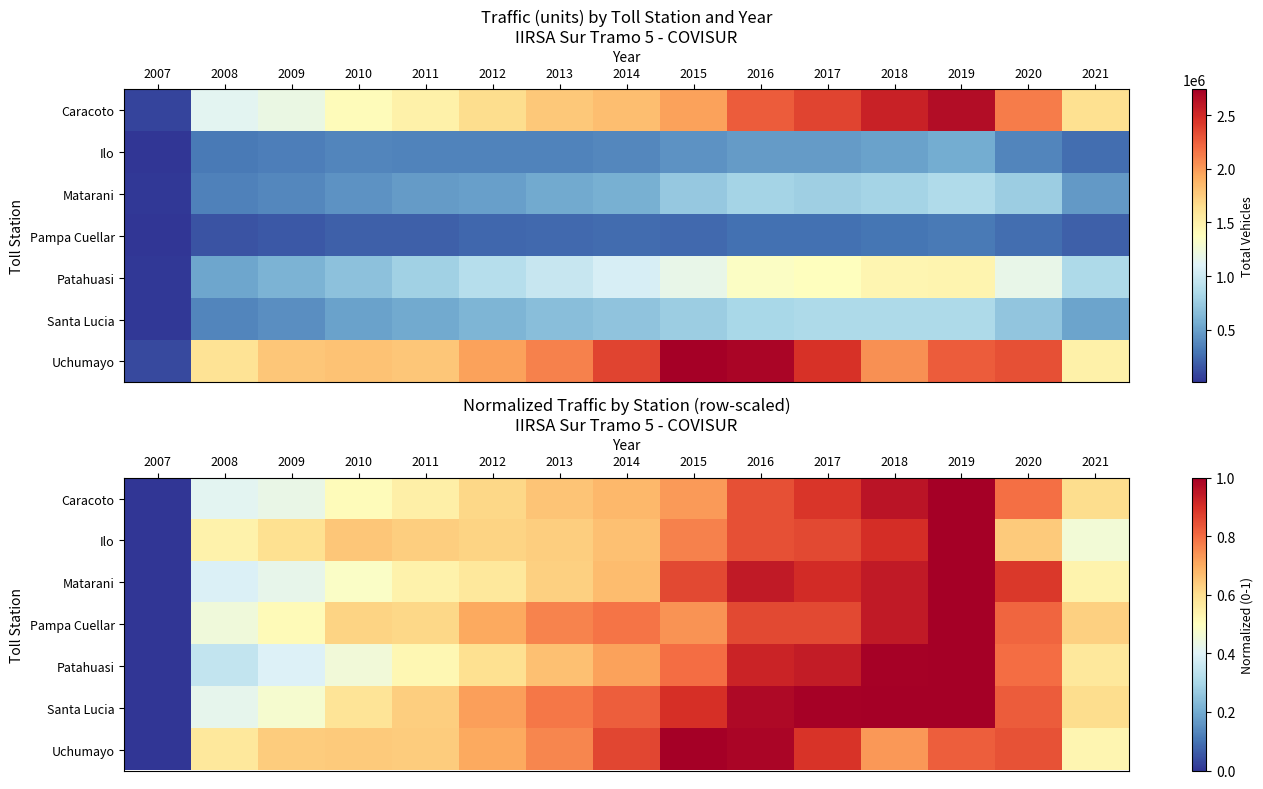

What is the sum of the Santa Lucia values at 2019 and 2015?

1.9